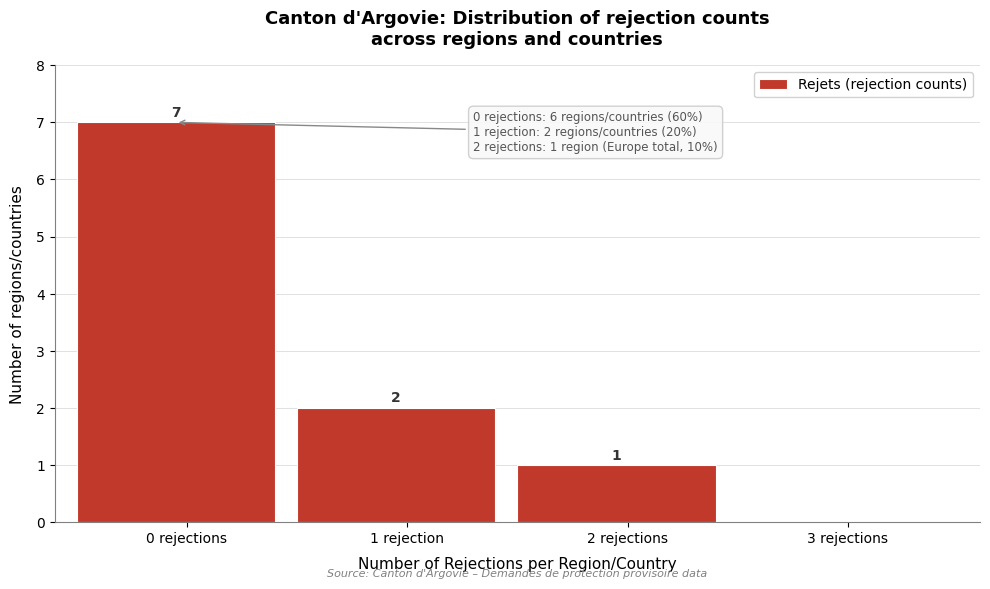

Reading left to right, list all the values displayed in this chart.

0 rejections=7	1 rejection=2	2 rejections=1	3 rejections=0